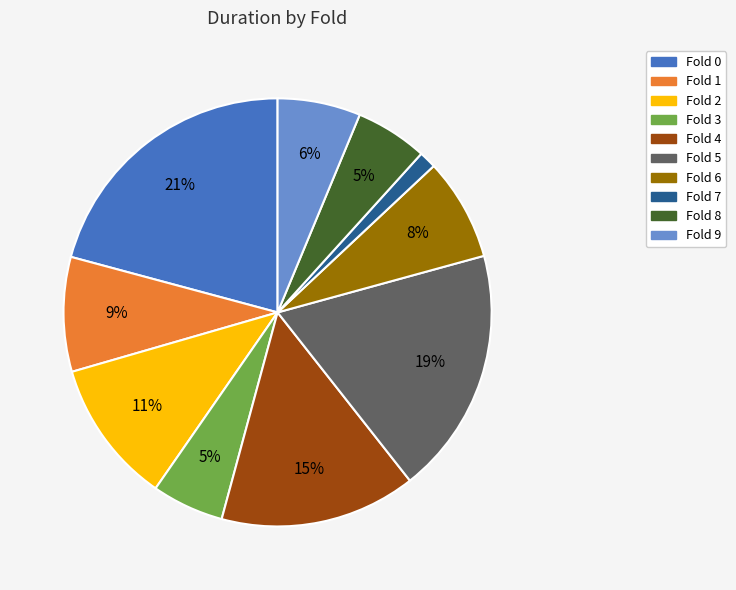

Count the number of slices in the pie.

10